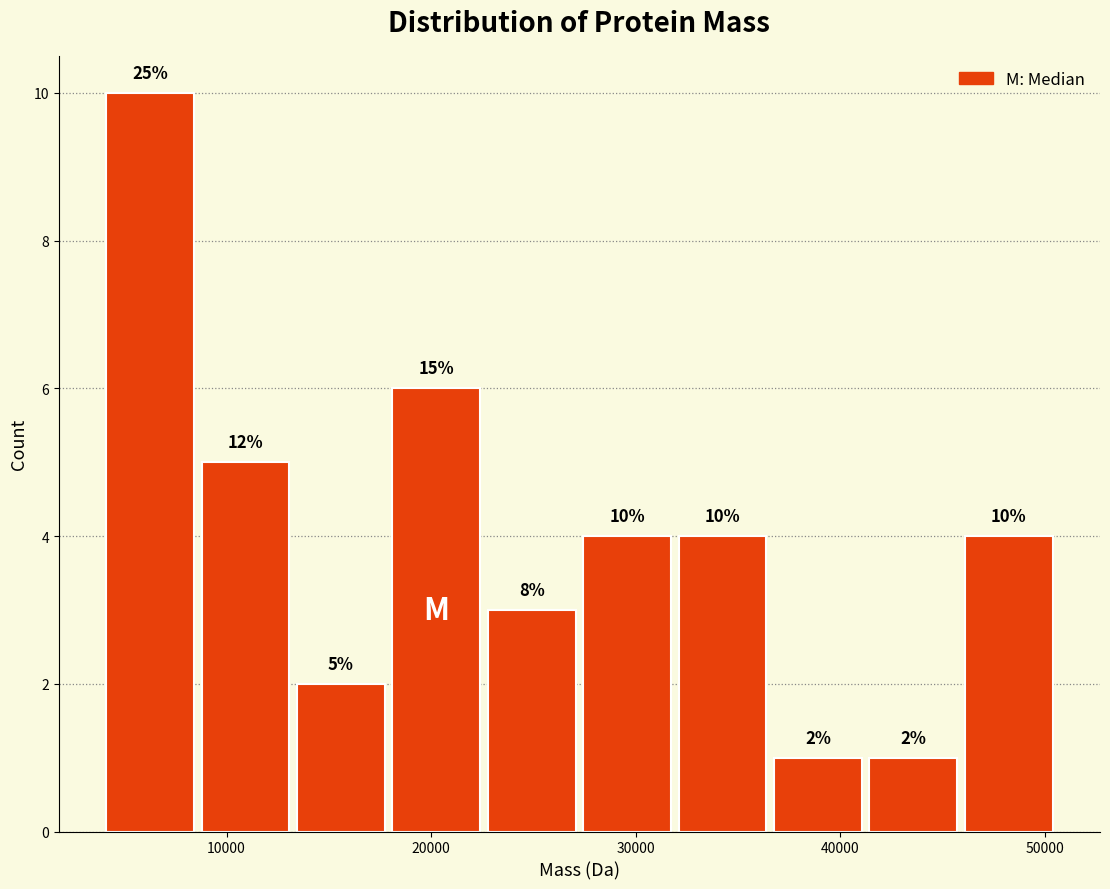

Which range on the x-axis has the tallest bar?

4000 to 9000